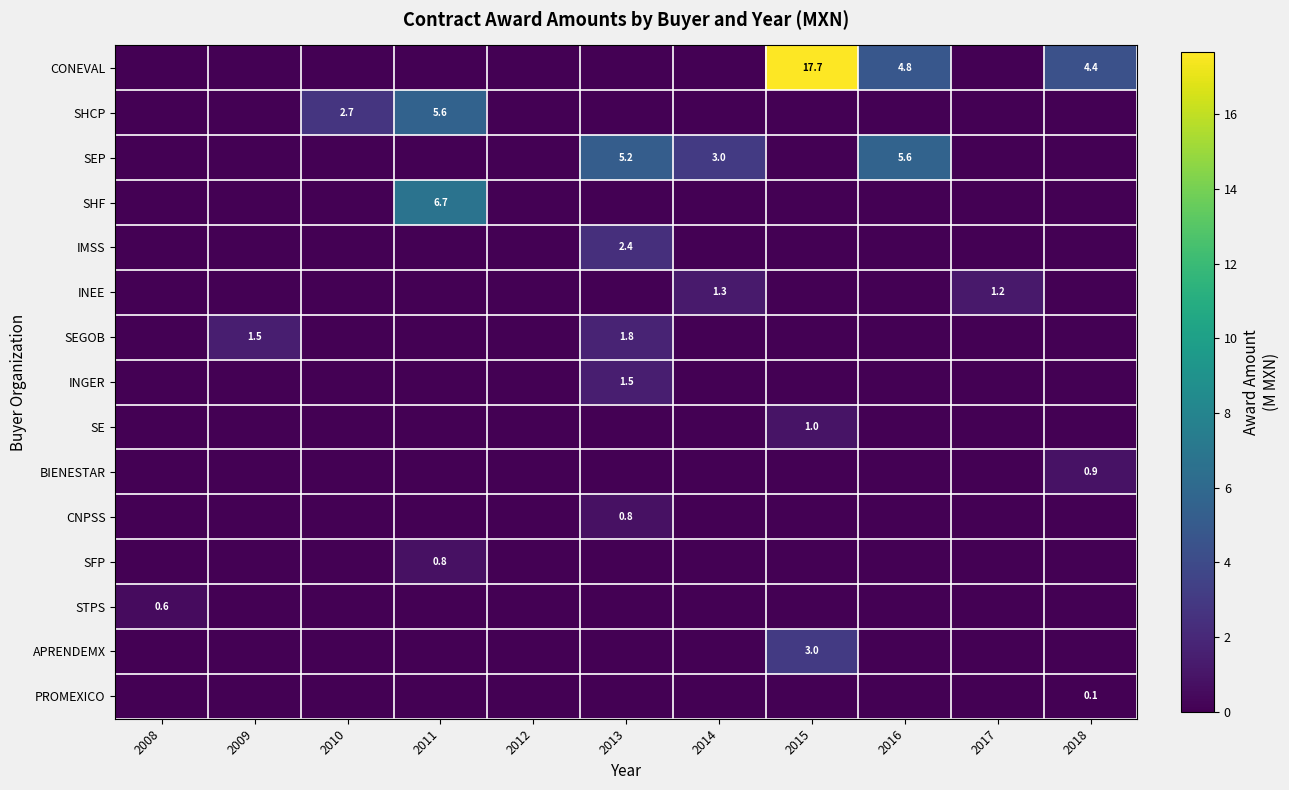

The SFP series shows 0.8 at 2011. True or false?

True